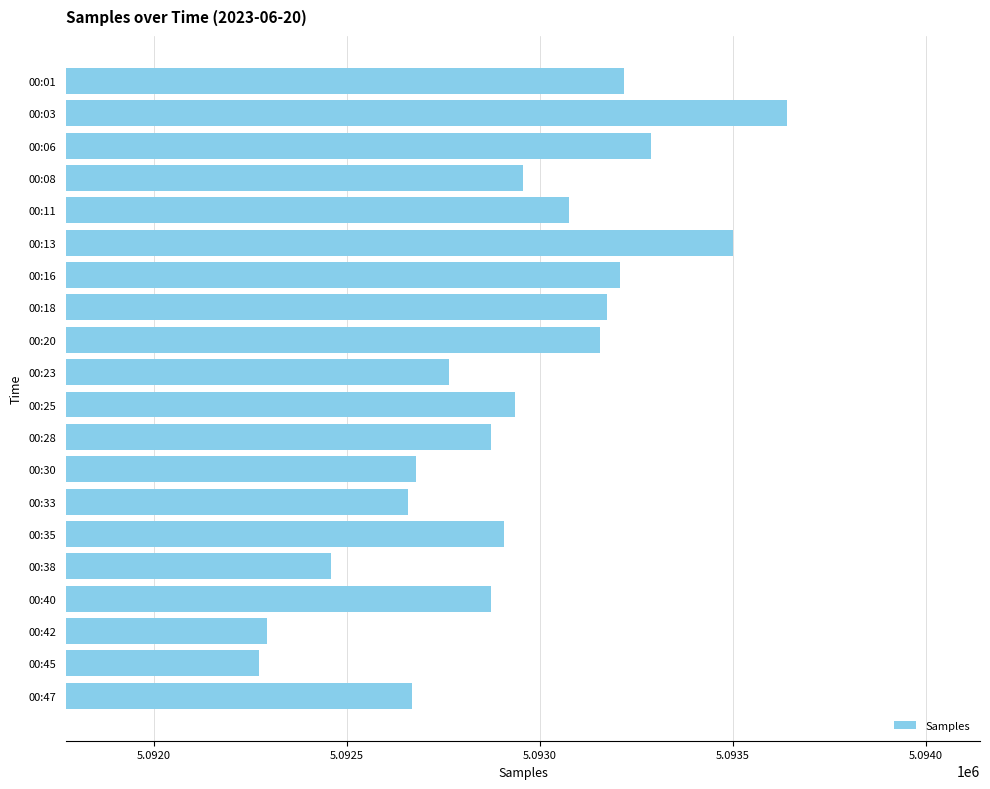

What is the value of the 3rd bar from the top?

5093288